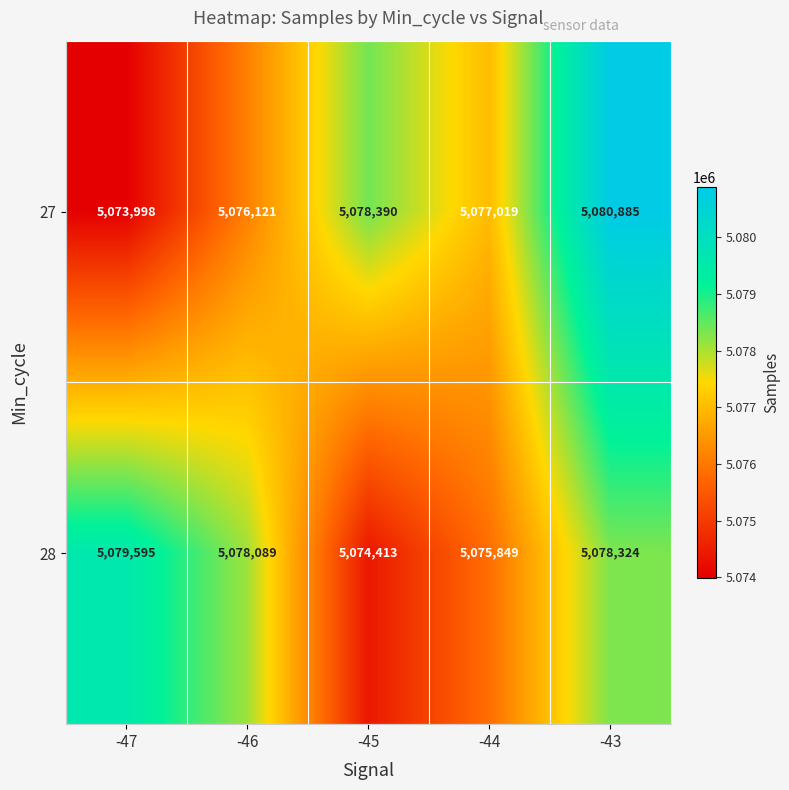

What is the difference between the highest and lowest values at -44?

1170